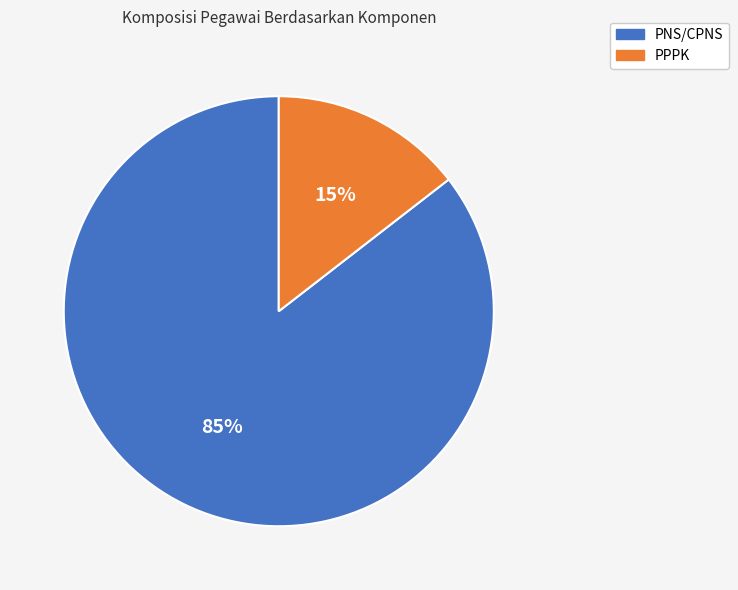

To the nearest percent, what is the combined percentage of PPPK and PNS/CPNS?

100%